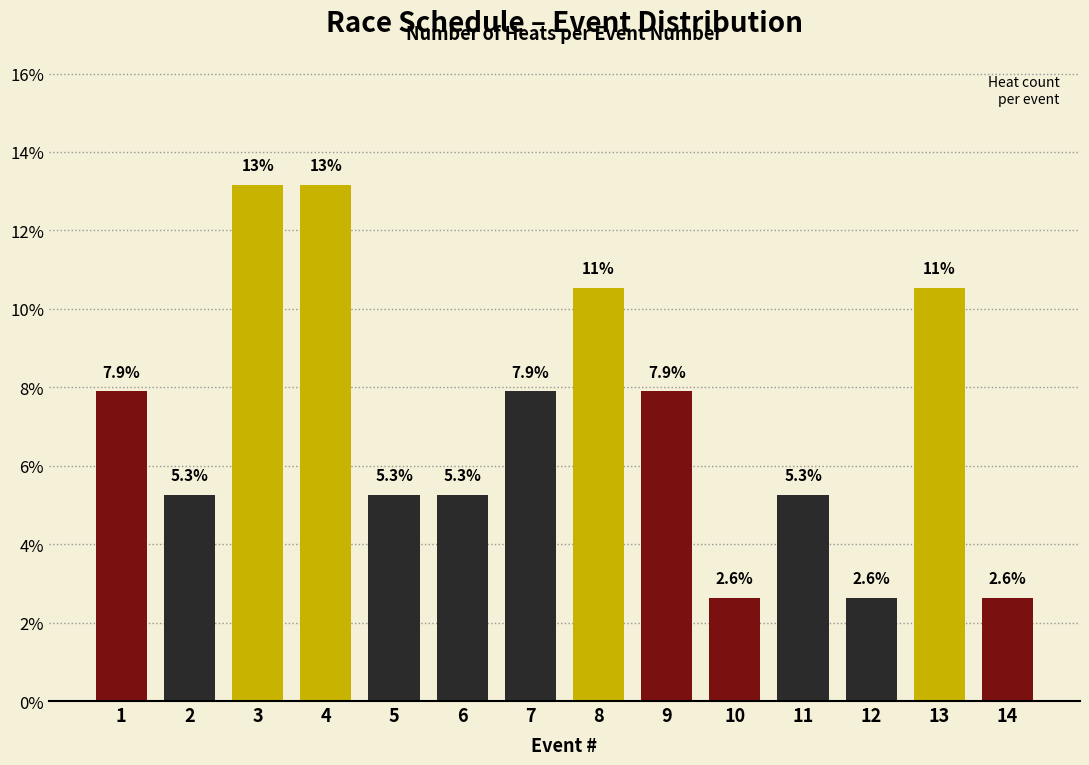

Reading left to right, list all the values displayed in this chart.

7.9	5.3	13.2	13.2	5.3	5.3	7.9	10.5	7.9	2.6	5.3	2.6	10.5	2.6